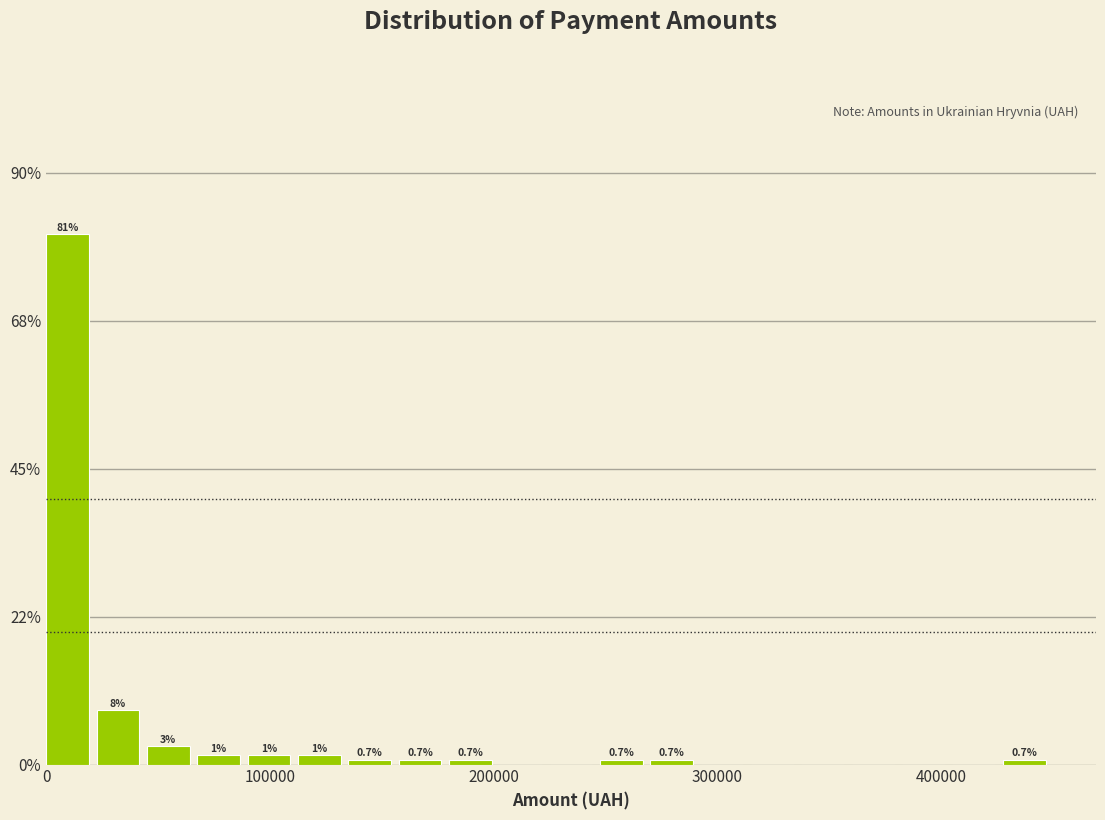

Around what value on the x-axis is the tallest bar? Give the approximate position of its centre, as read against the axis.

10000